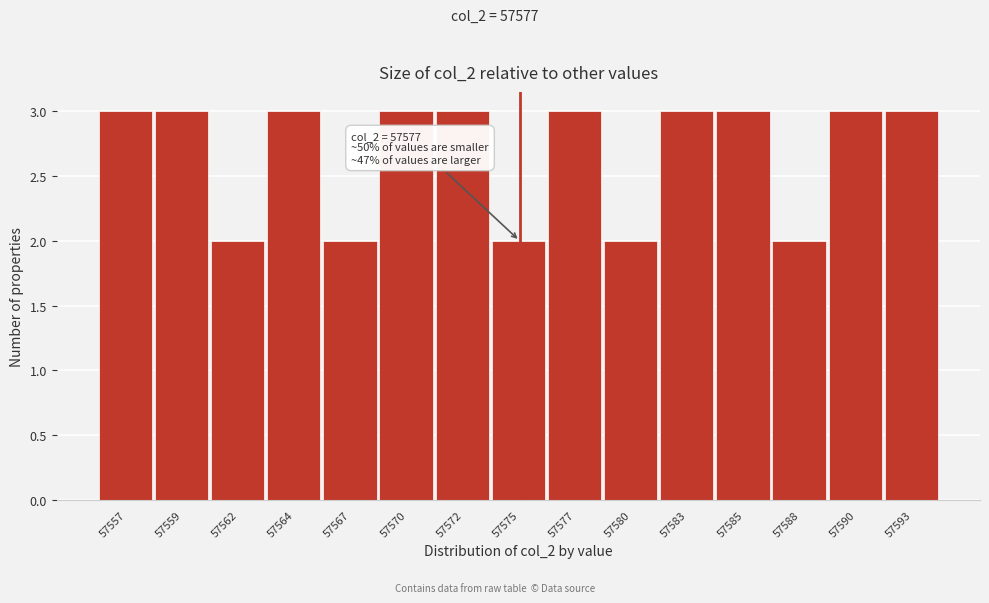

Reading left to right, what are all the values shown in this chart?

3	3	2	3	2	3	3	2	3	2	3	3	2	3	3